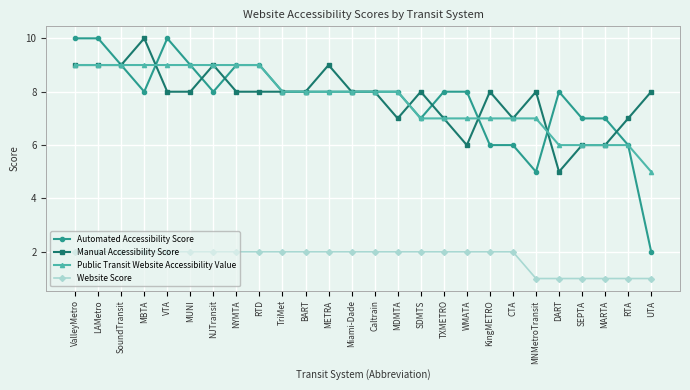

What is the minimum value shown in the chart?

1